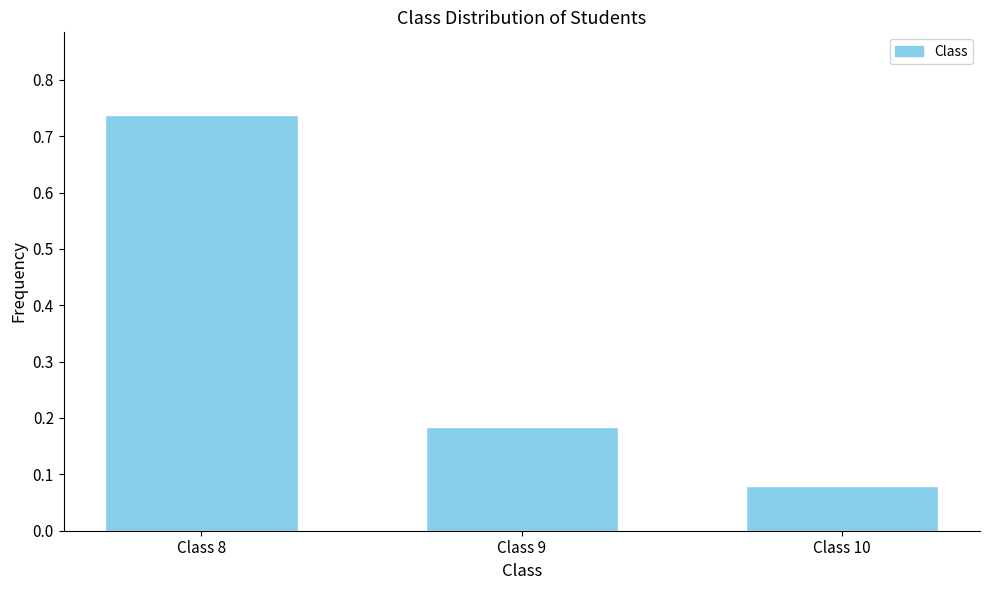

List the labels in order of value, largest first.

Class 8, Class 9, Class 10